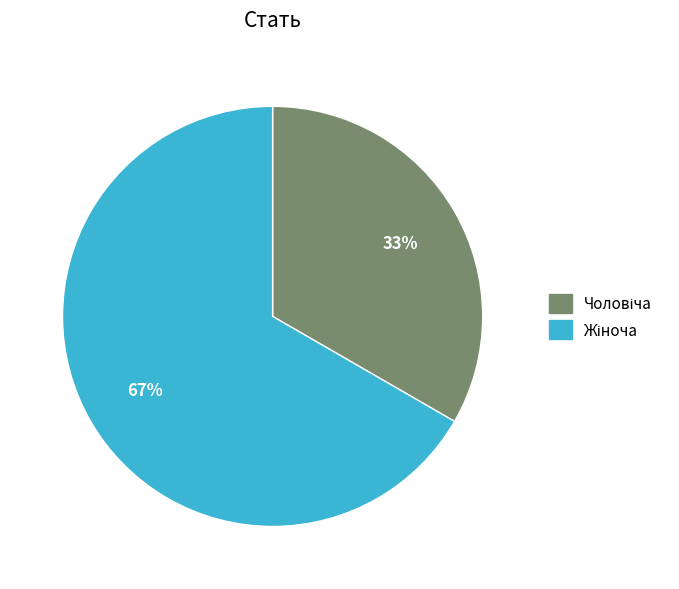

Is there any slice that represents more than half of the pie?

Yes